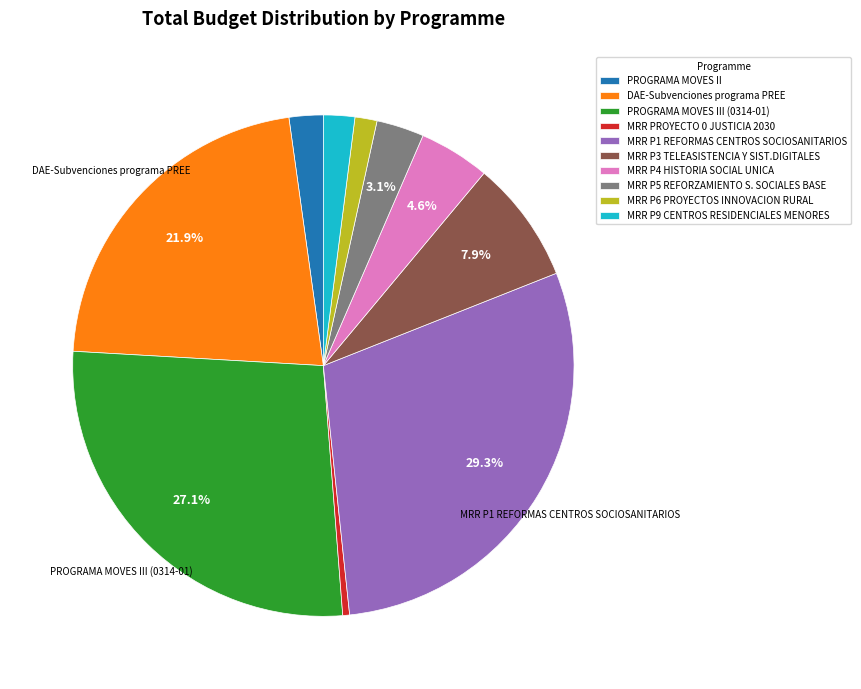

Between MRR P3 TELEASISTENCIA Y SIST.DIGITALES and PROGRAMA MOVES III (0314-01), which is larger?

PROGRAMA MOVES III (0314-01)